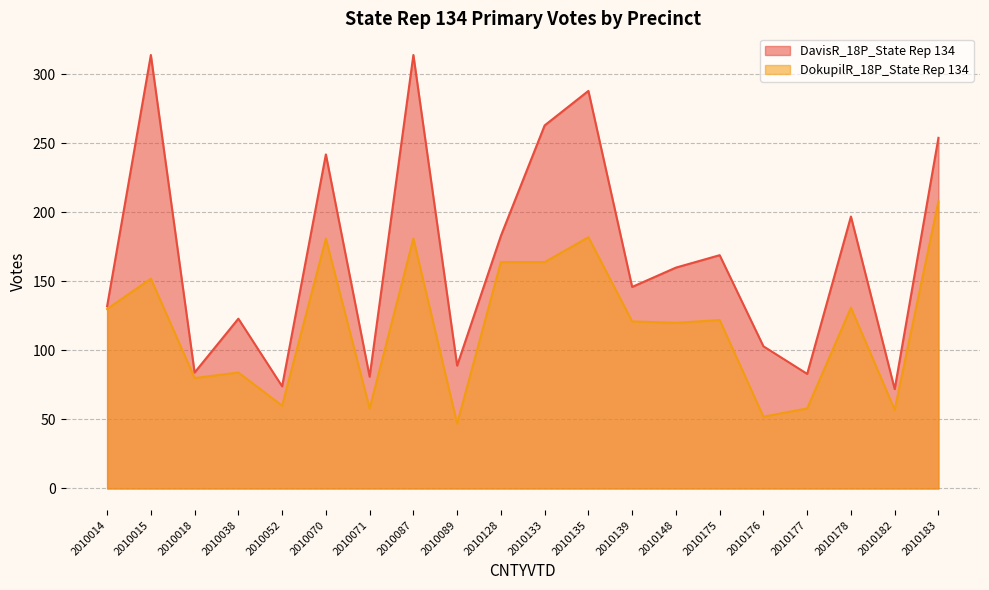

What is the minimum value for DavisR_18P_State Rep 134?

72